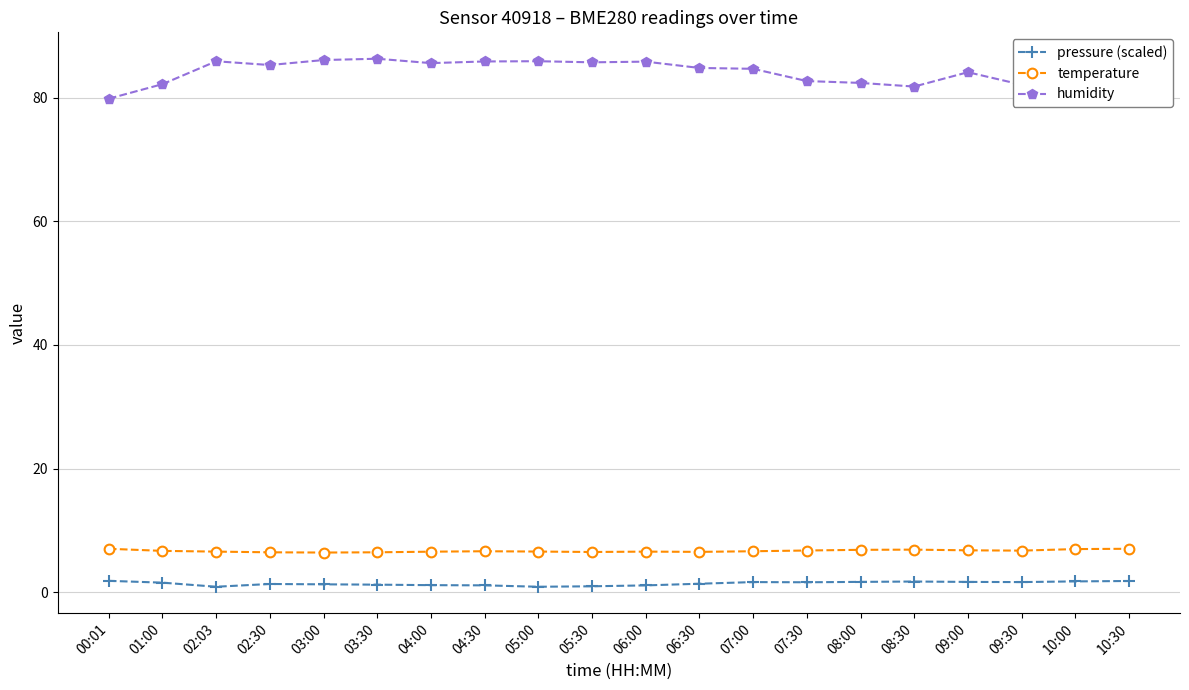

Which has a higher value, 00:01 or 09:00?

00:01